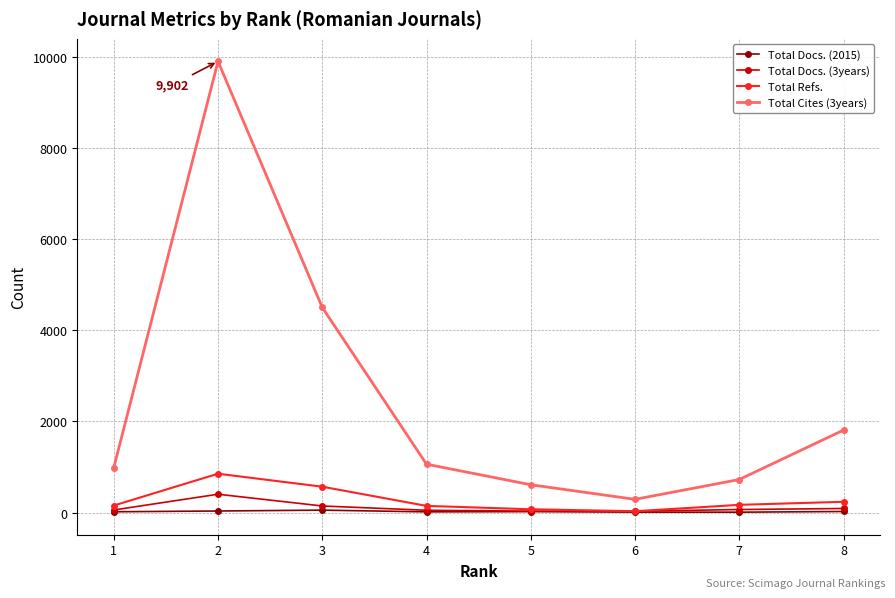

The value of Total Cites (3years) at 6 is 291. True or false?

True